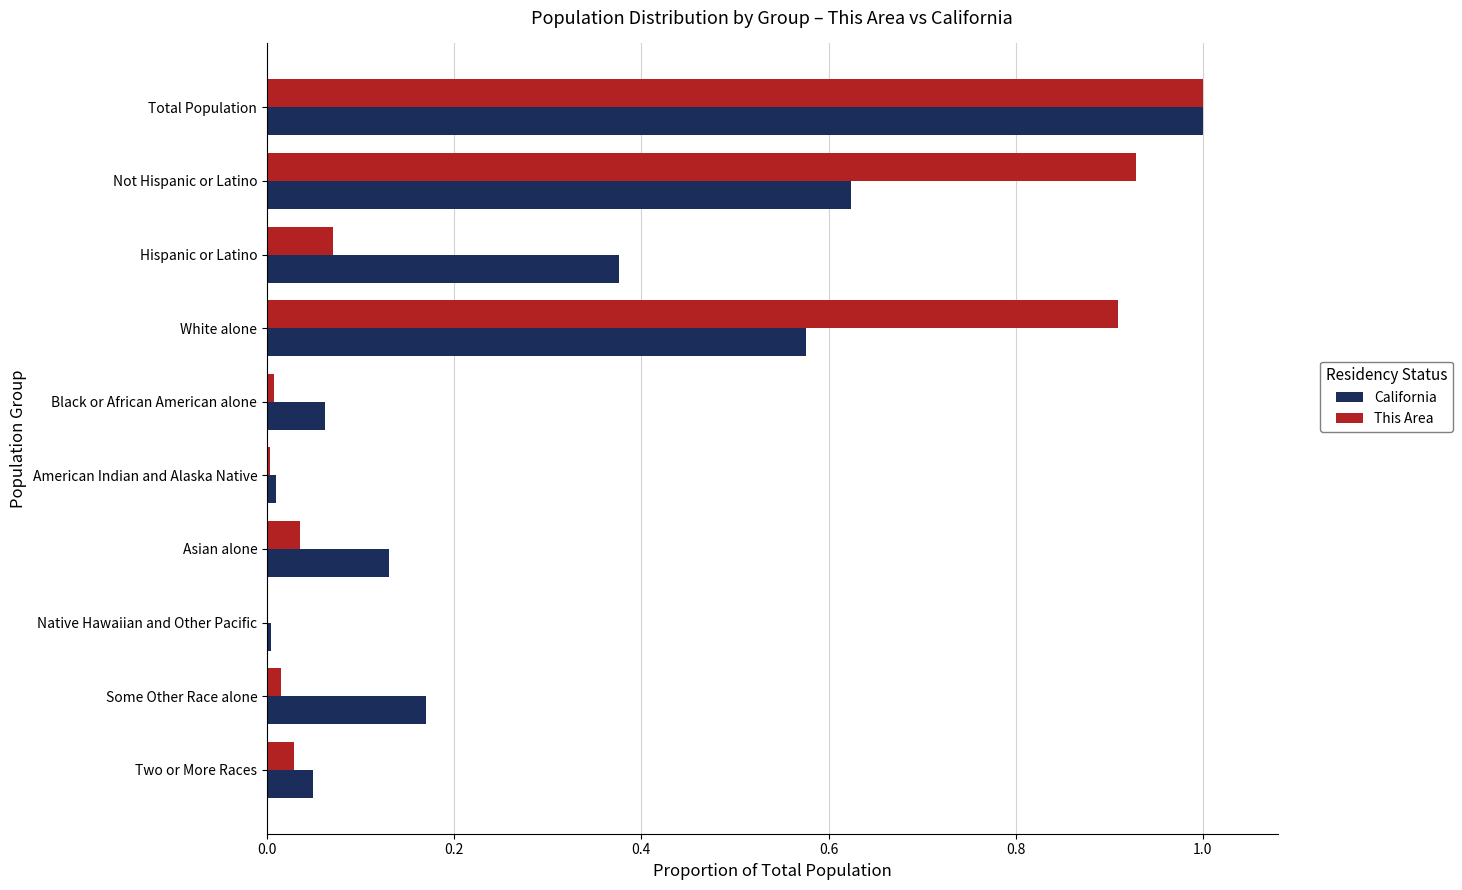

What are all the series names shown in the legend?

California, This Area